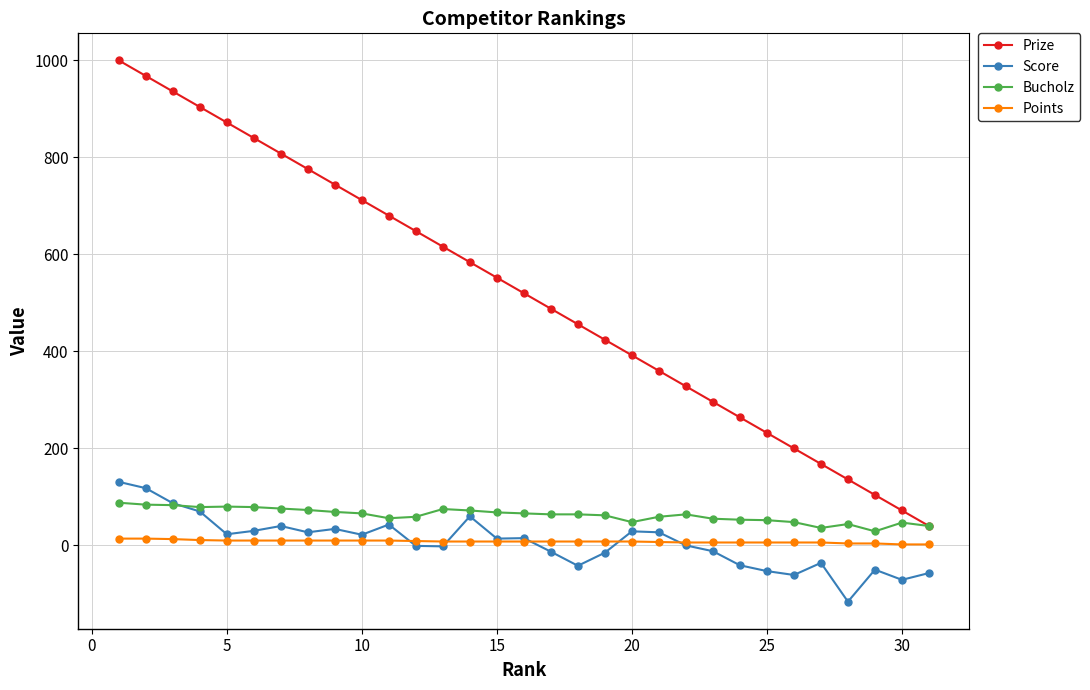

True or false: Score and Prize intersect in this chart.

False